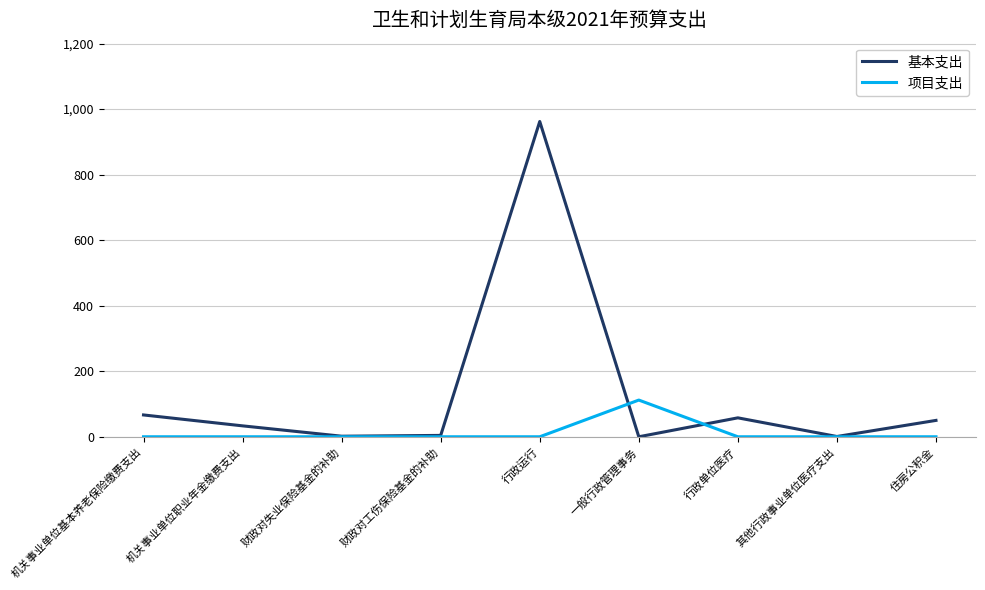

What is the spread (max minus min) of values at 行政运行?

962.2